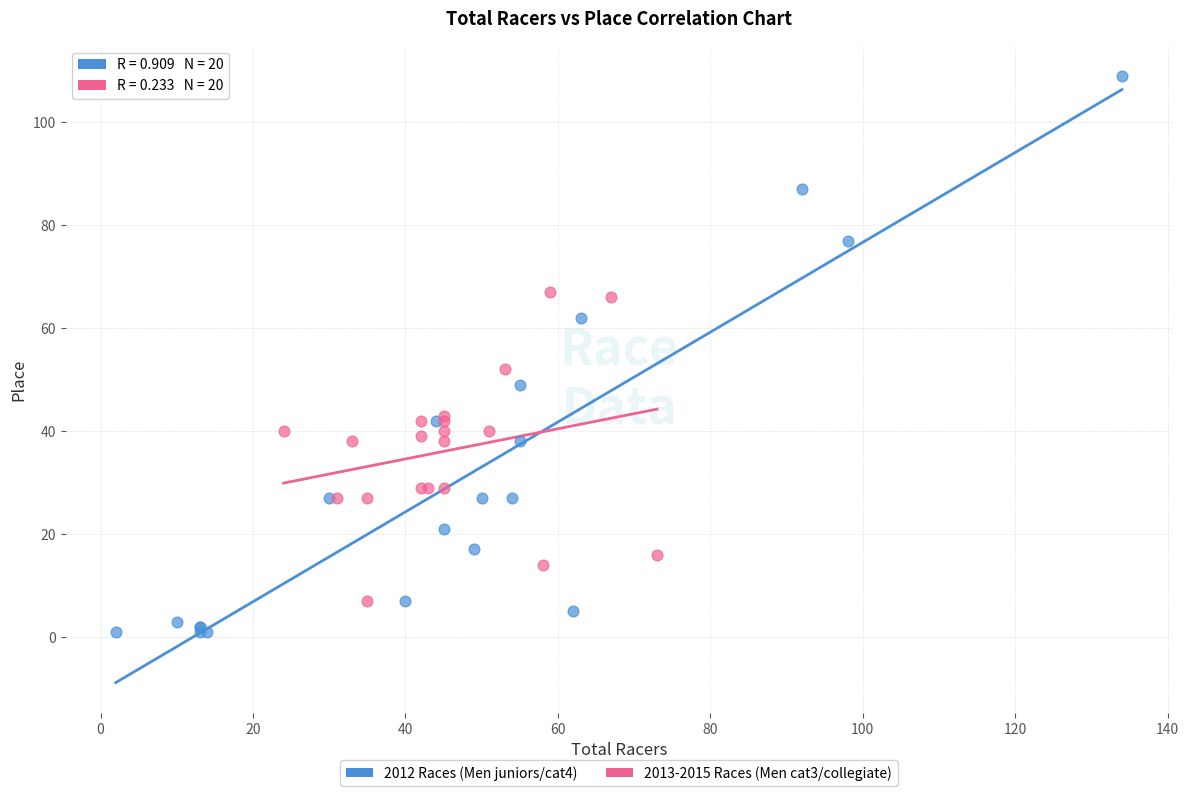

Which series reaches the minimum Y coordinate?

2012 Races (Men juniors/cat4)